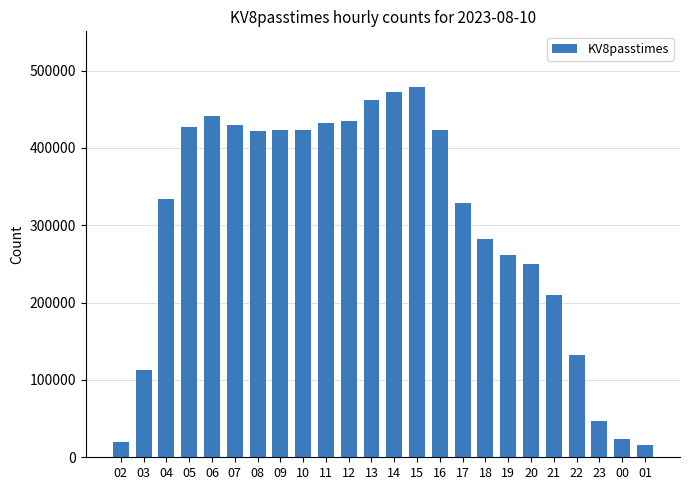

What is the difference between the values at 12 and 01?

418389